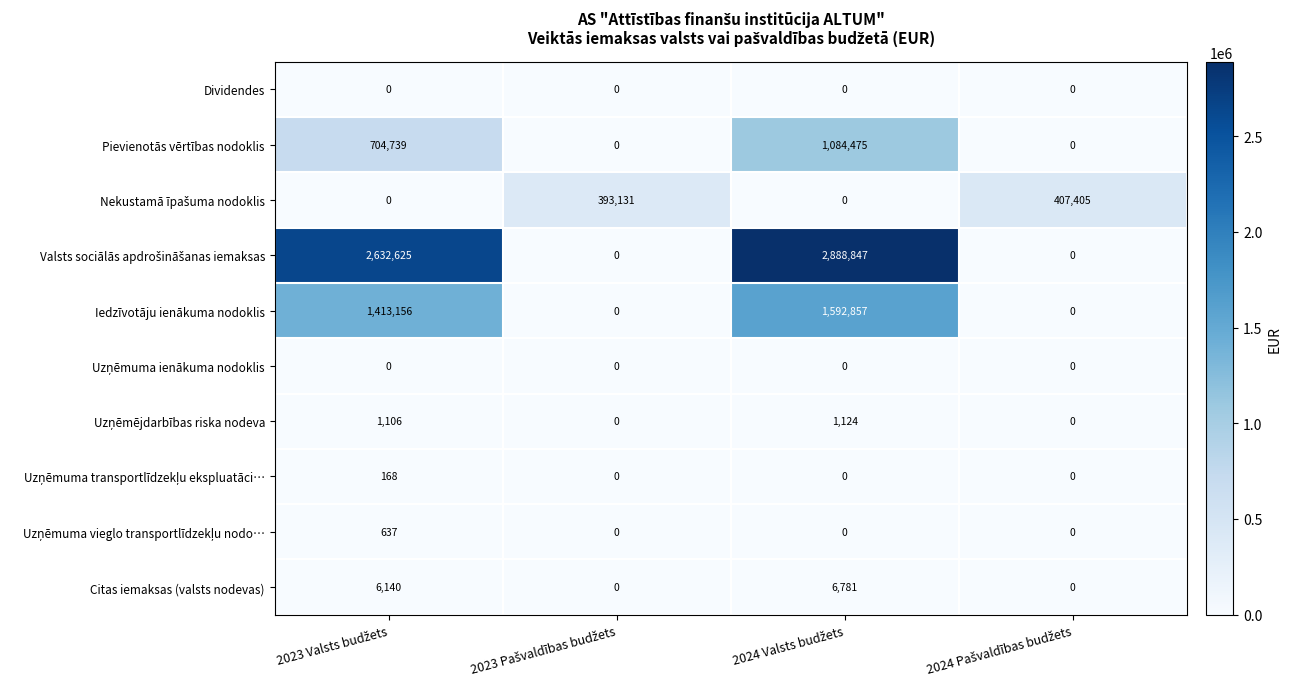

What is the average value of the Citas iemaksas (valsts nodevas) series?

3230